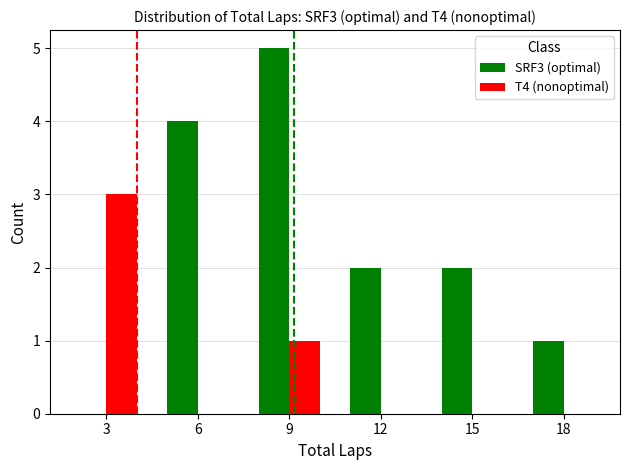

Reading right to left, what are all the values shown in this chart?

SRF3 (optimal): 1	2	2	5	4	0
T4 (nonoptimal): 0	0	0	1	0	3